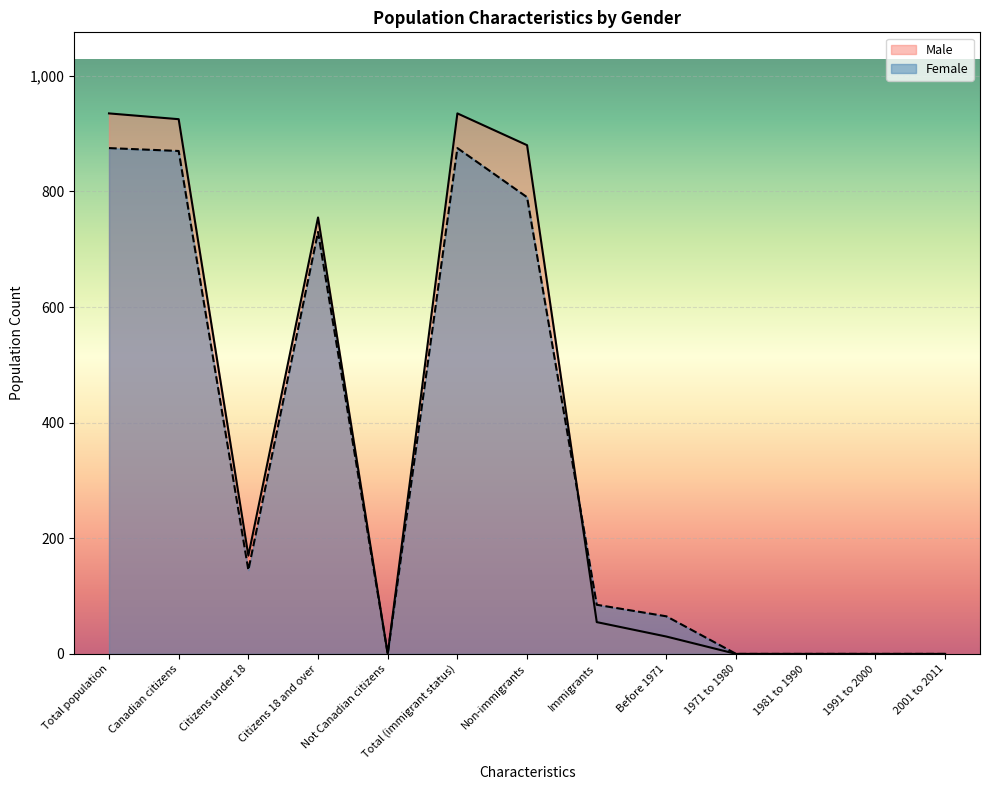

What is the label of the 11th point from the right?

Citizens under 18